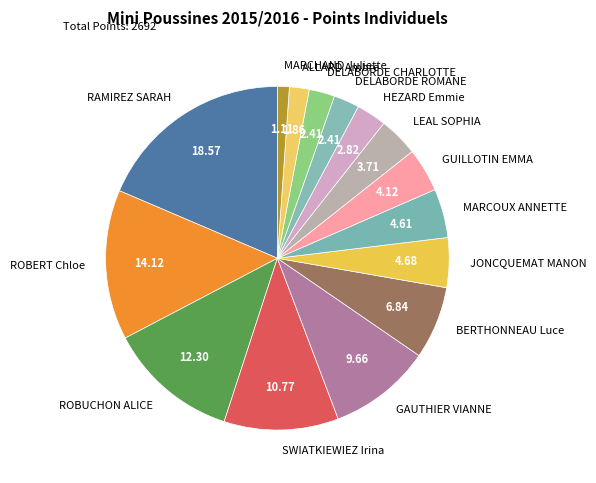

Which slice is the largest?

RAMIREZ SARAH